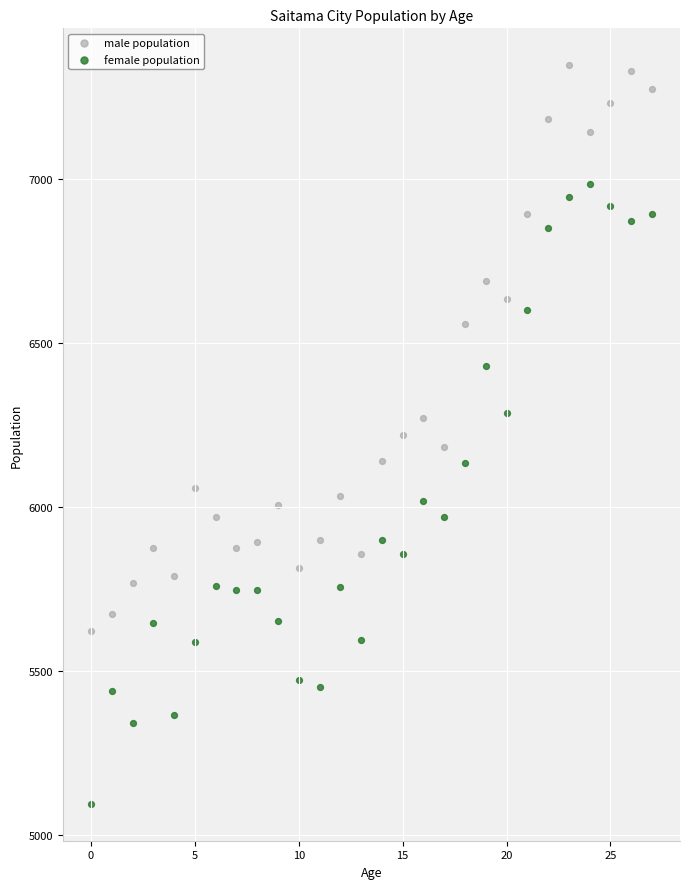

Across all data points, what is the range of Y values (max minus min)?

2253